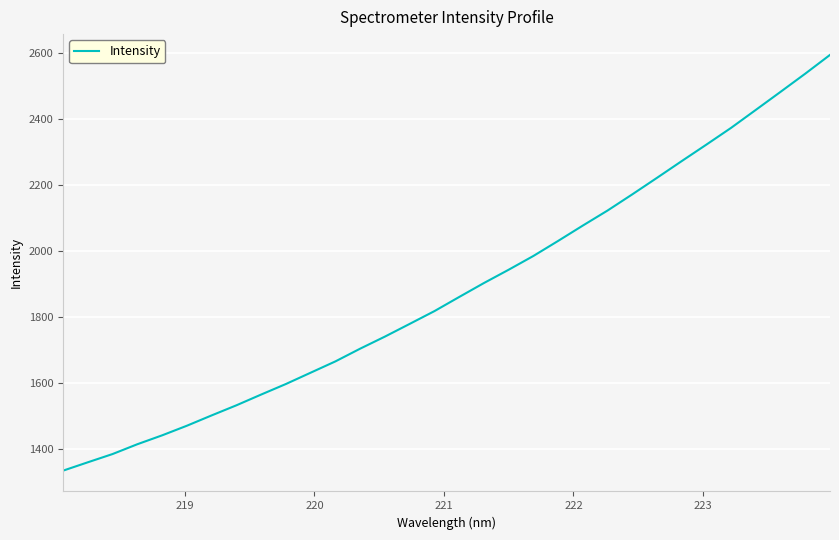

What is the minimum value shown in the chart?

1334.1